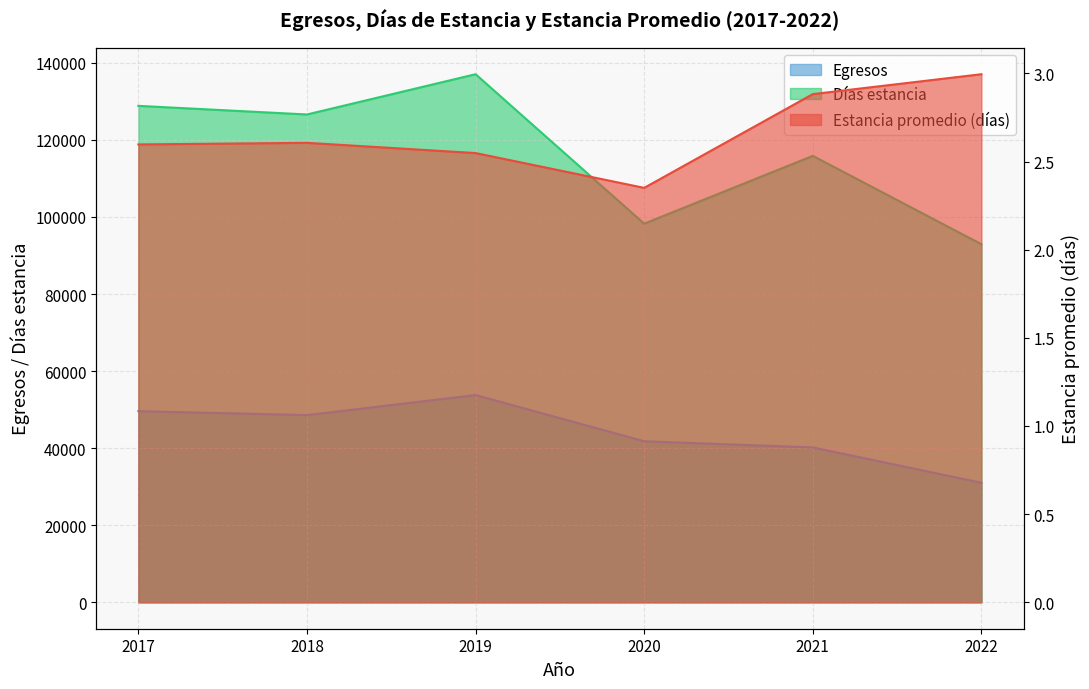

At how many categories does at least one series exceed 96889?

5